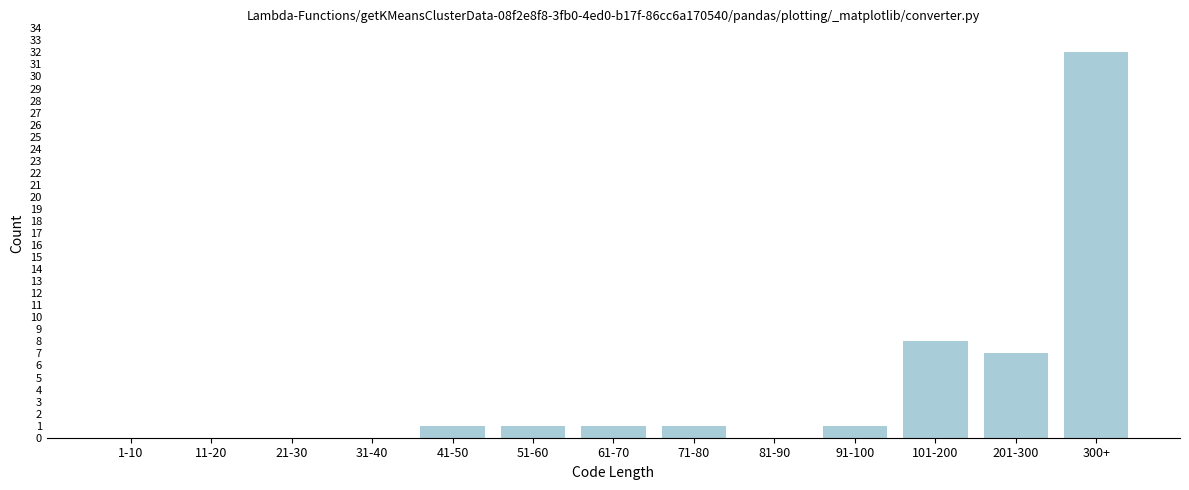

Reading right to left, extract all data points from this chart.

300+=32	201-300=7	101-200=8	91-100=1	81-90=0	71-80=1	61-70=1	51-60=1	41-50=1	31-40=0	21-30=0	11-20=0	1-10=0